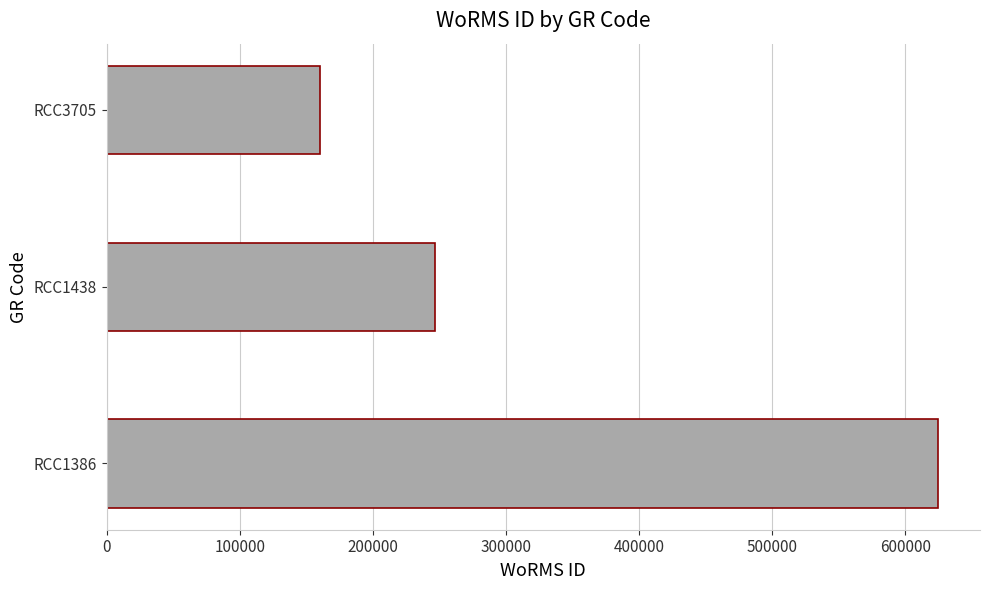

What is the difference between the values at RCC1438 and RCC3705?

86039